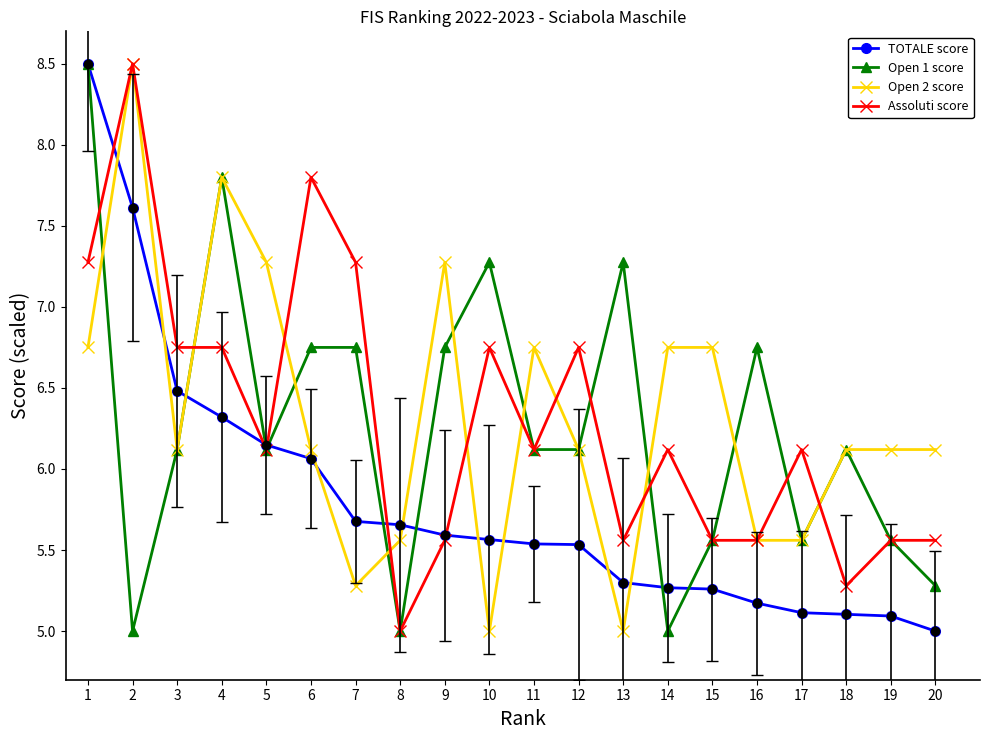

What is the smallest value displayed?

5.0